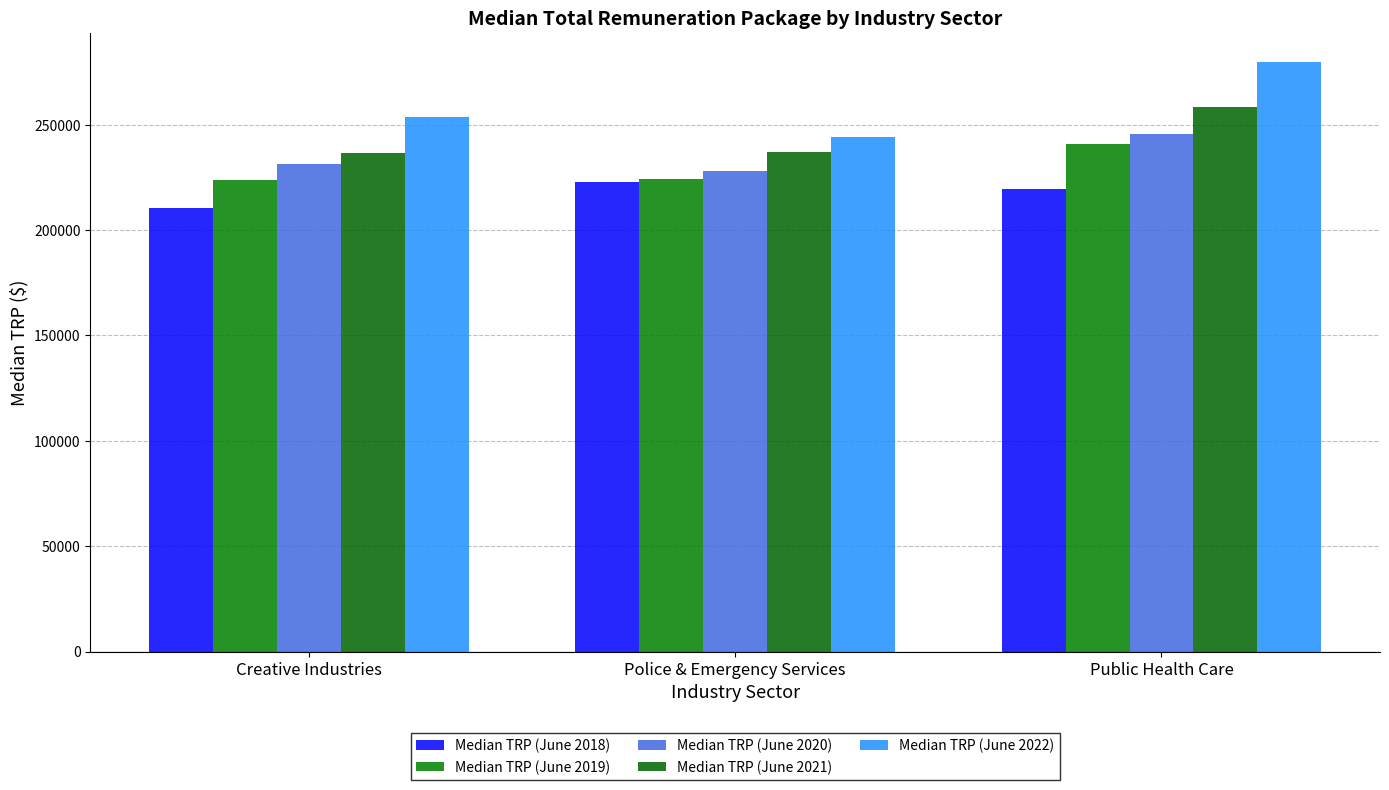

What is the maximum value for Median TRP (June 2020)?

245707.0